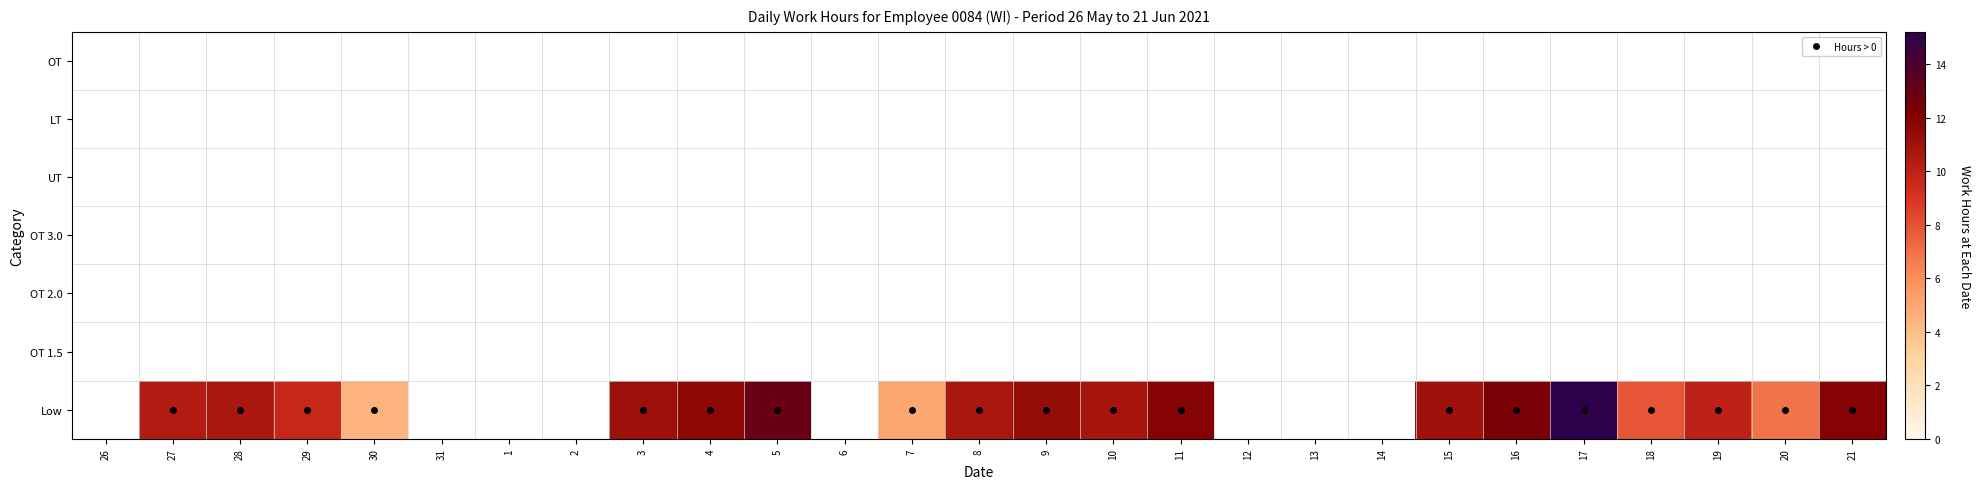

Which category has the highest value across all series?

17